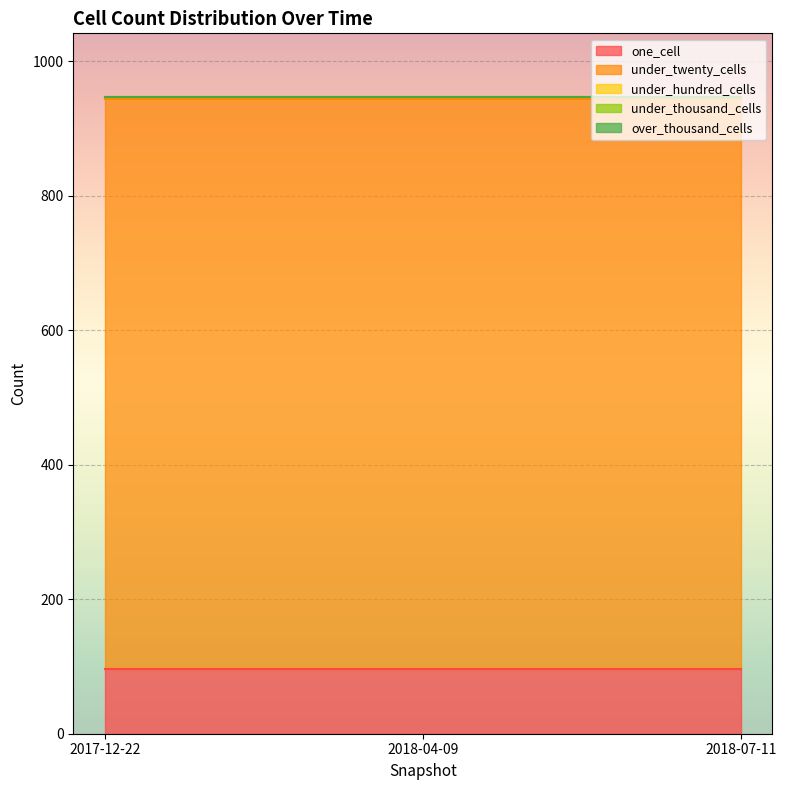

Is it true that under_hundred_cells equals 4 at 2017-12-22?

False